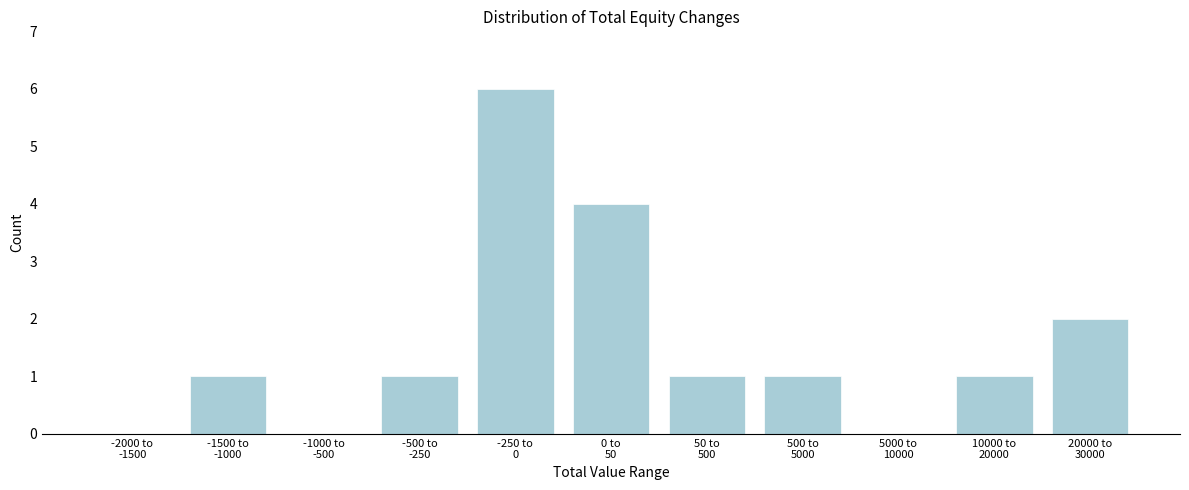

What is the sum of all values?

17